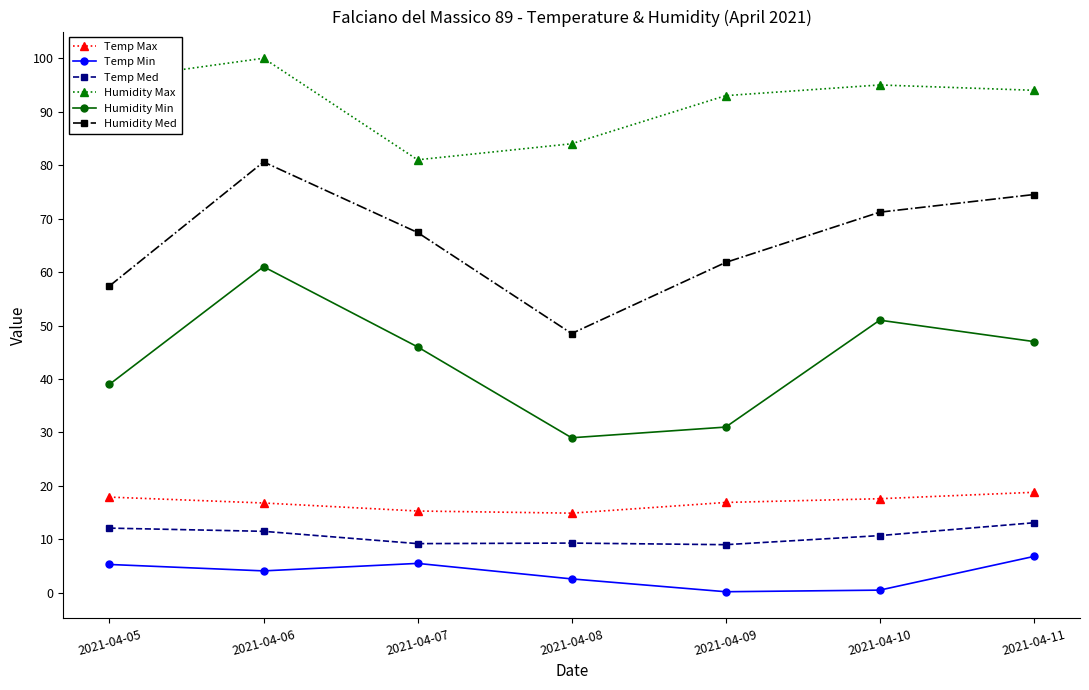

What are all the series names shown in the legend?

Temp Max, Temp Min, Temp Med, Humidity Max, Humidity Min, Humidity Med